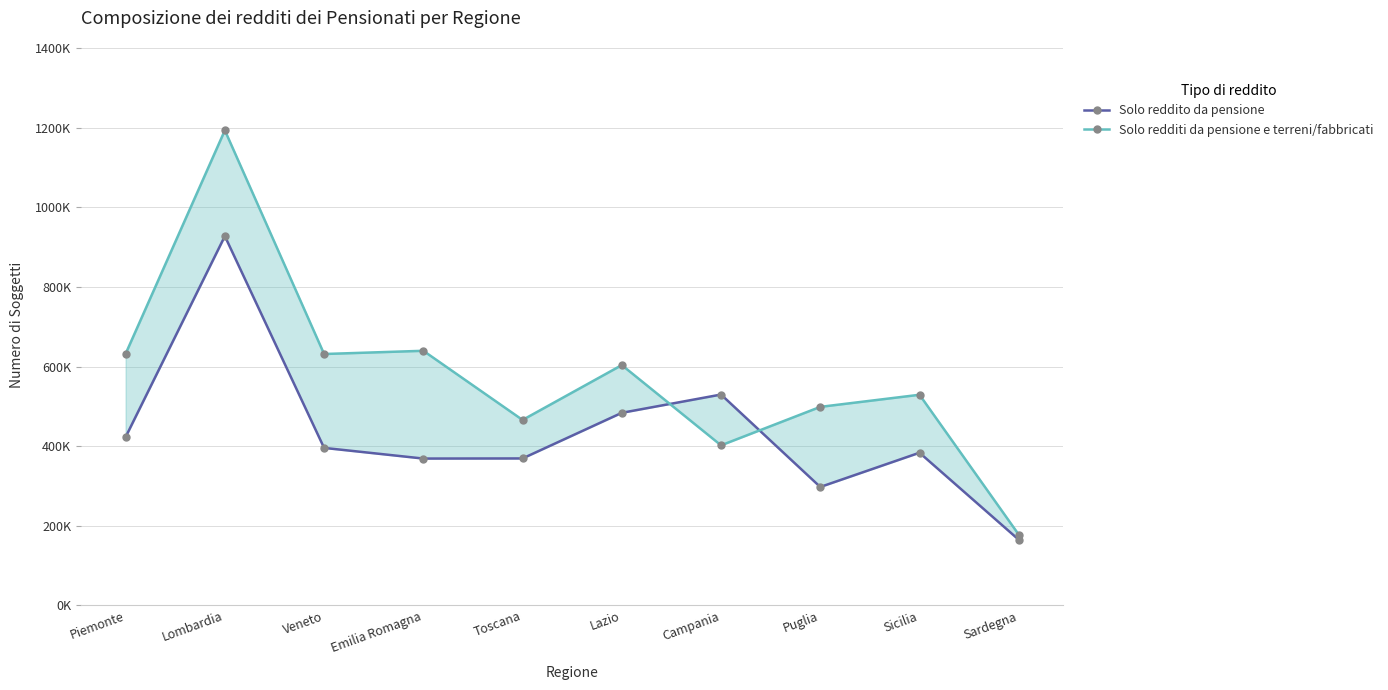

What is the difference between the maximum and minimum values in the Solo redditi da pensione e terreni/fabbricati series?

1015234